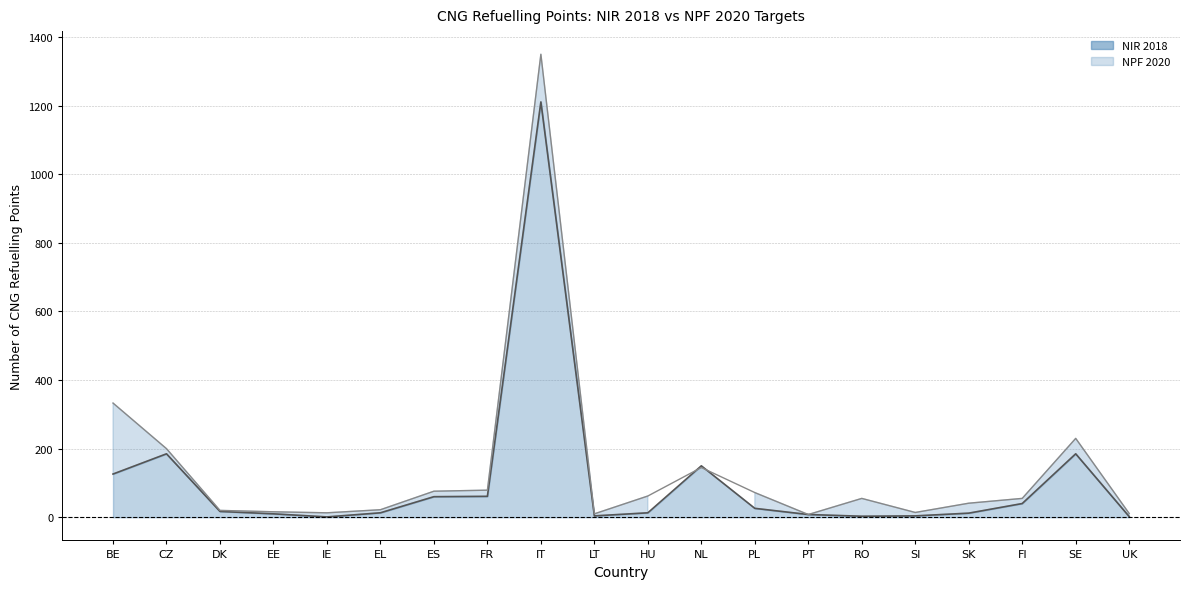

What is the difference between the maximum and minimum values in the NPF 2020 series?

1342